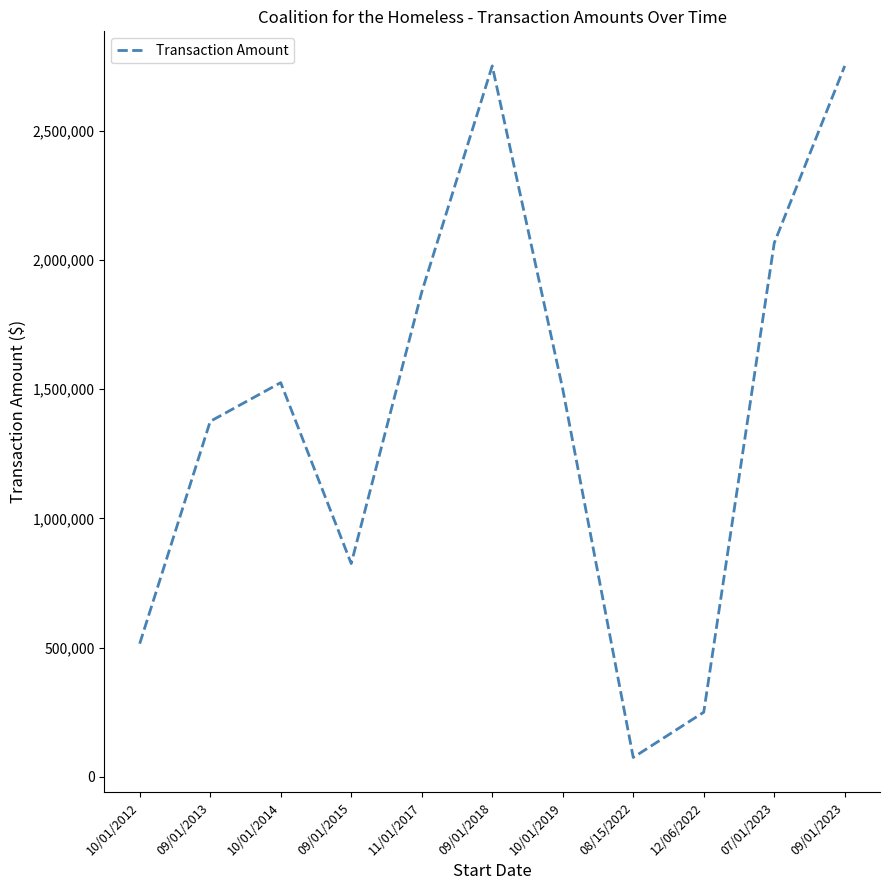

How many interior local peaks (higher than both neighbors) does the data have?

2